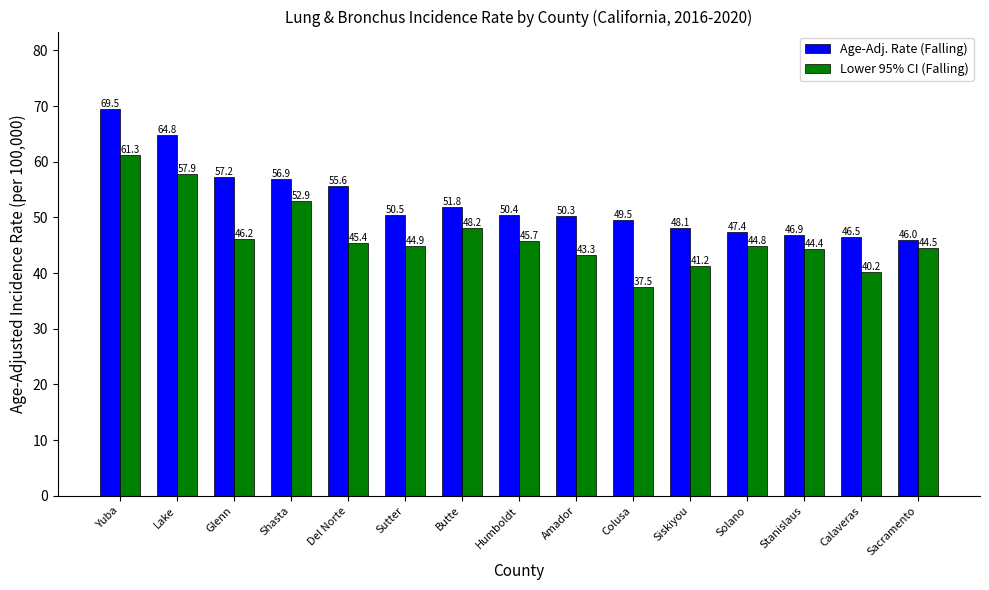

Which series has the largest total across all categories?

Age-Adj. Rate (Falling)